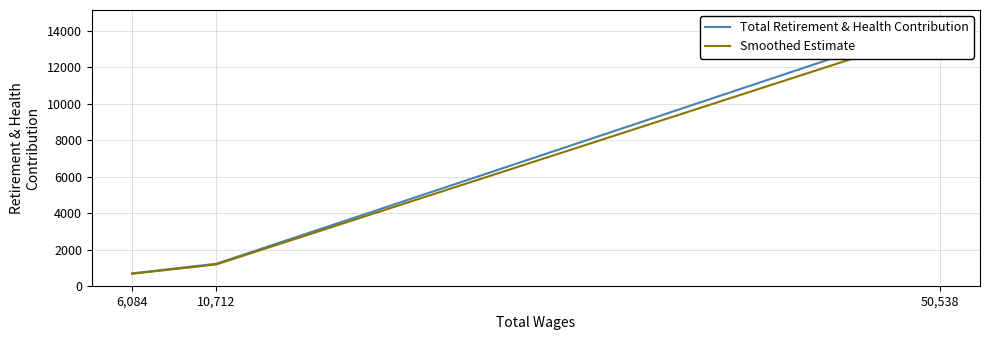

The value of Smoothed Estimate at 6,084 is 674.1. True or false?

True